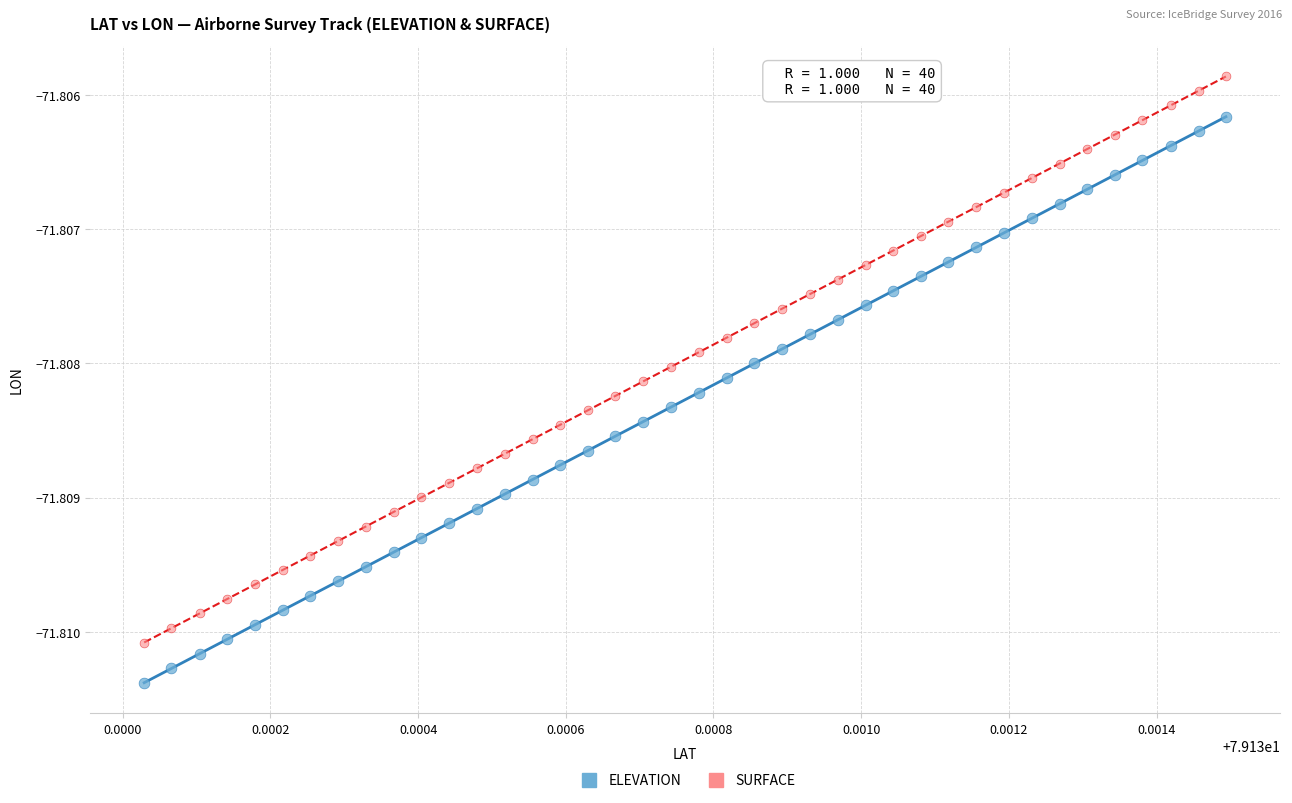

What are all the series names shown in the legend?

ELEVATION, SURFACE